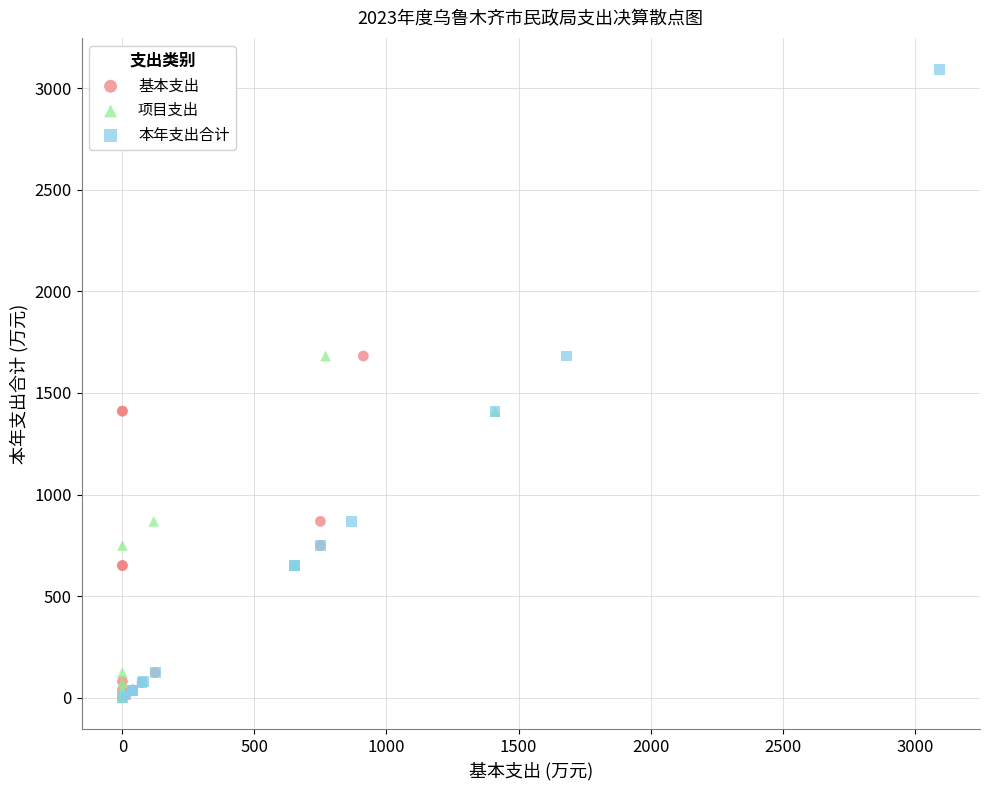

Which series has the widest spread of Y values?

本年支出合计